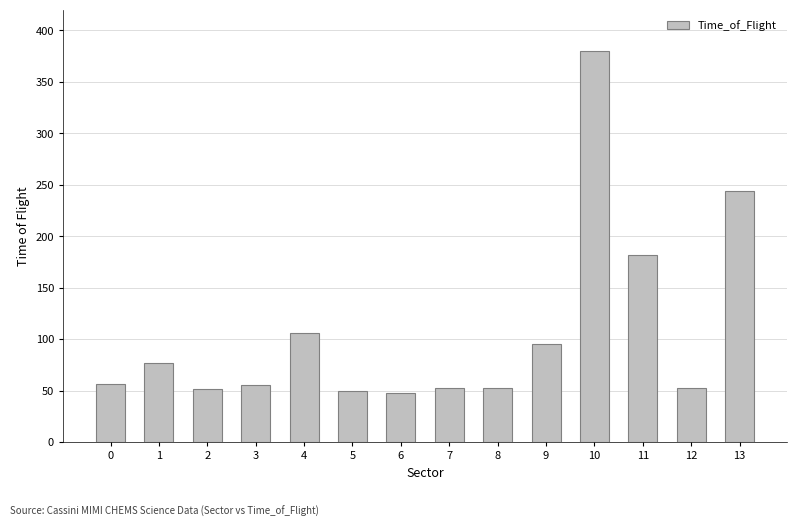

What is the ratio of the value at 0 to the value at 9?

0.6